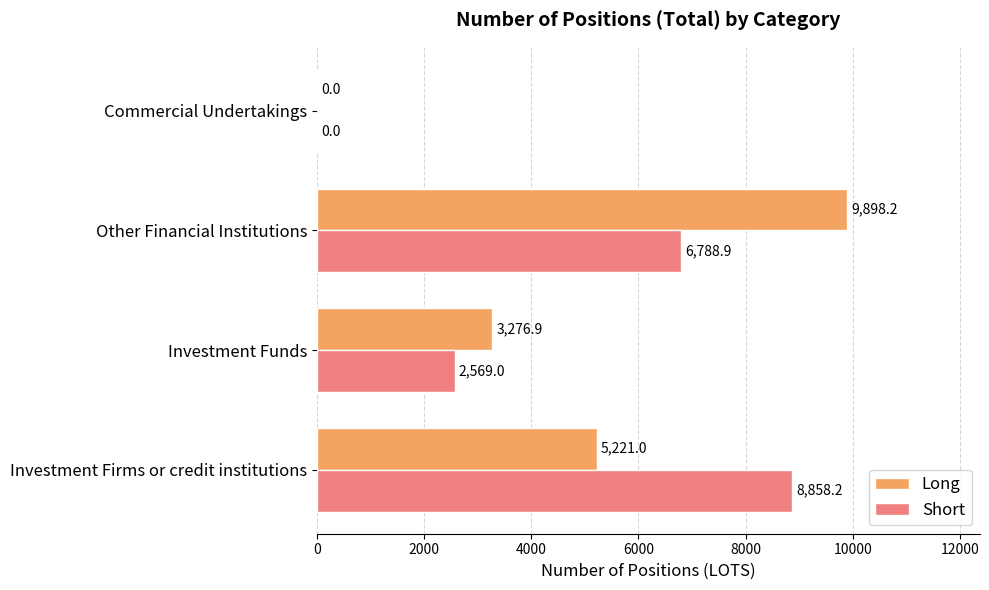

What is the sum of the Long values at Investment Firms or credit institutions and Commercial Undertakings?

5221.0